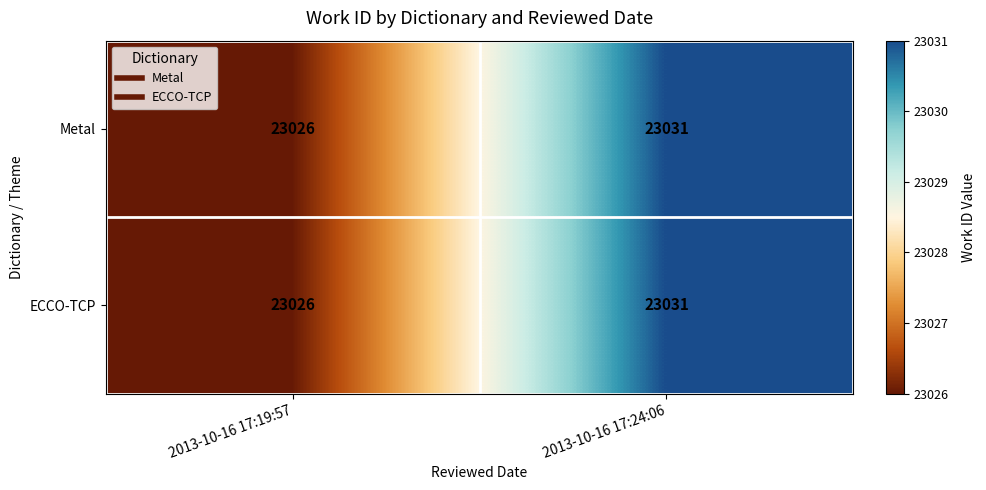

The Metal series shows 39880 at 2013-10-16 17:19:57. True or false?

False